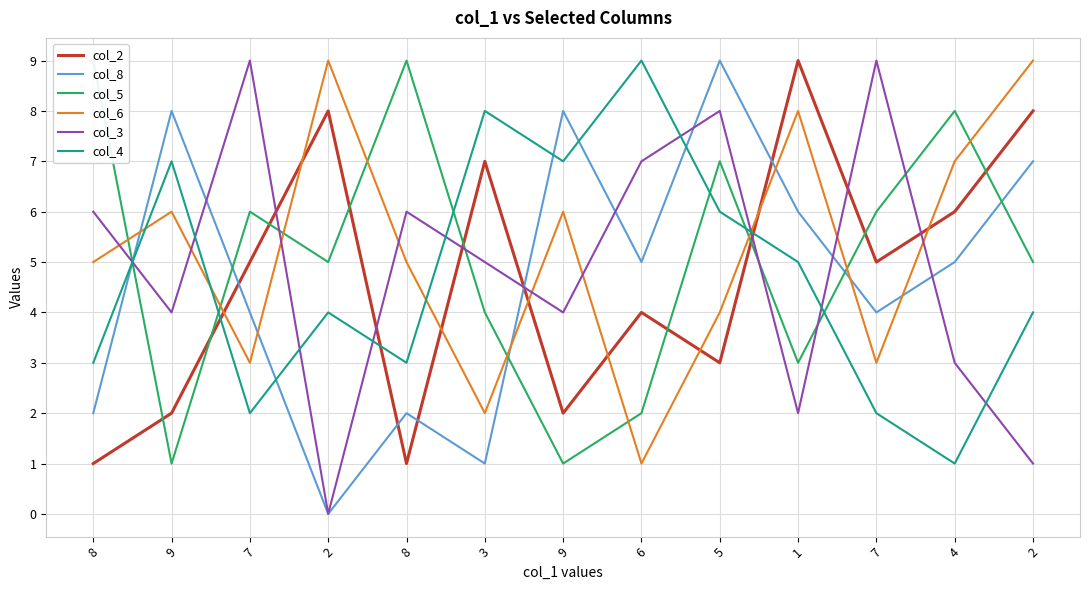

In col_2, how many points are lower than both neighbors (excluding endpoints)?

4